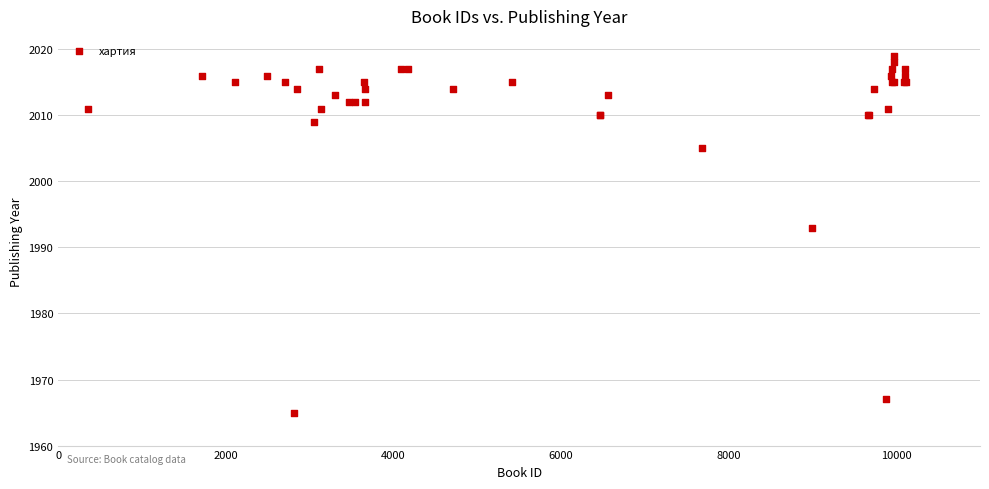

What Y value in the scatter plot is closest to 1992?

1993